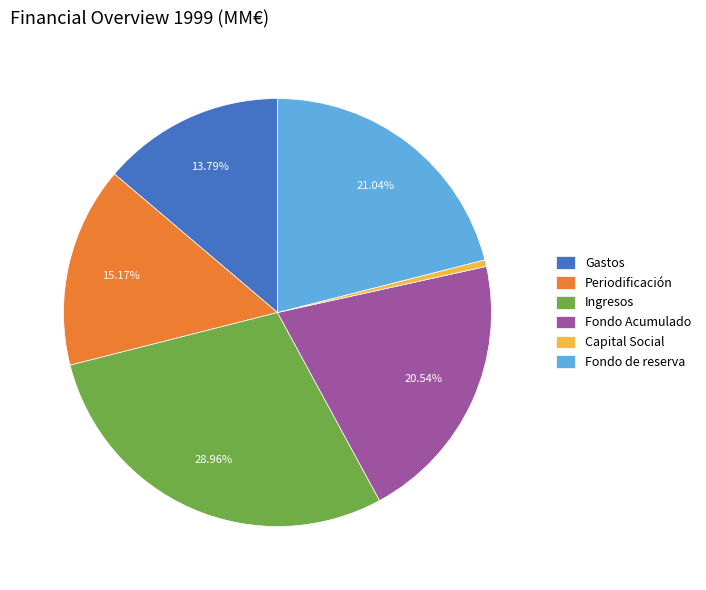

What is the ratio of the value at Periodificación to the value at Gastos?

1.1